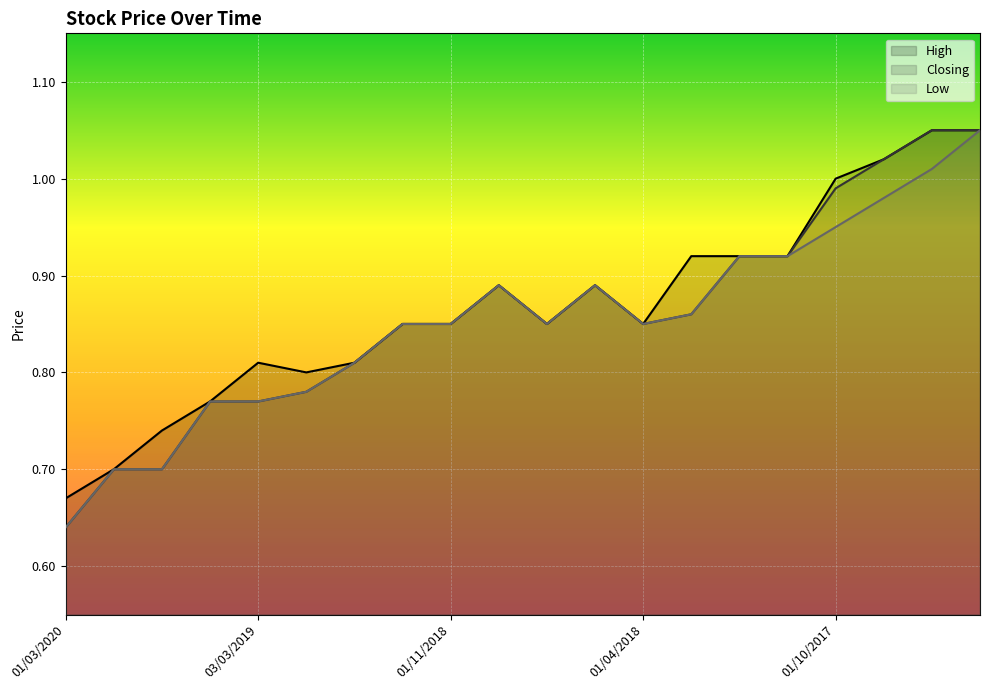

Which series has the largest range (max minus min)?

Closing